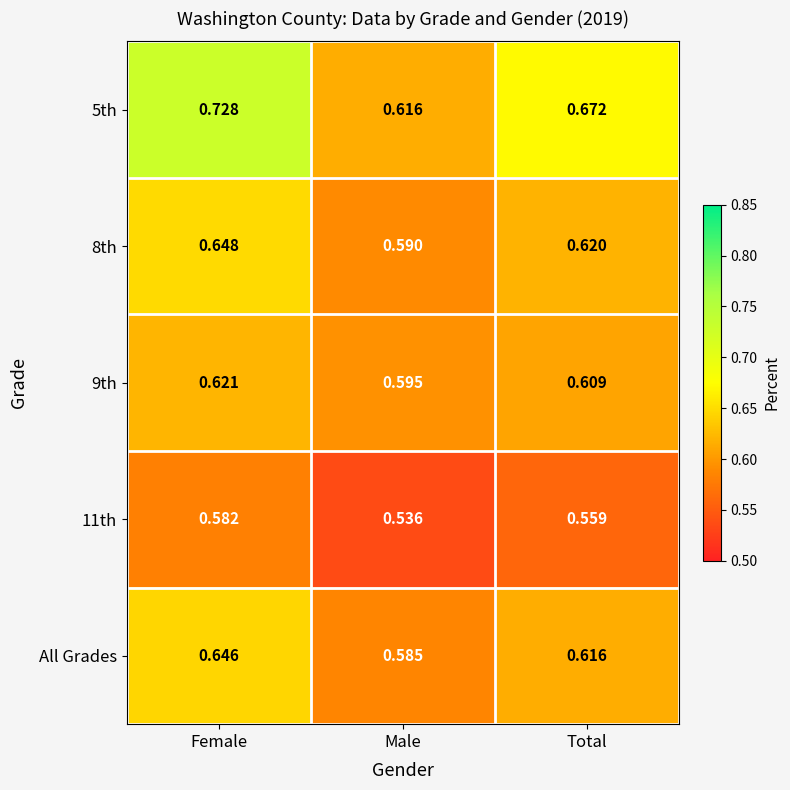

At which label does 8th reach its peak?

Female